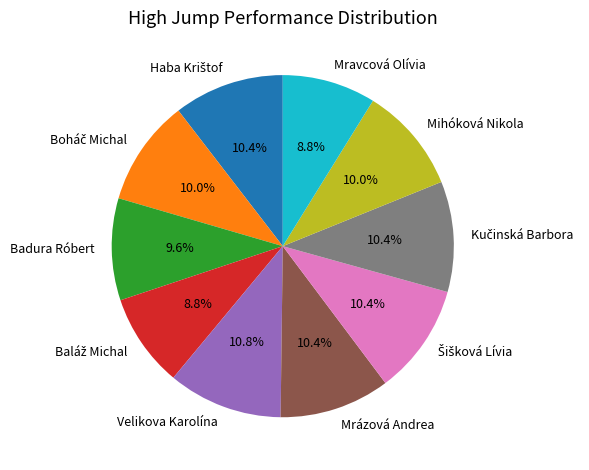

Does Mrázová Andrea account for over 50% of the chart?

No